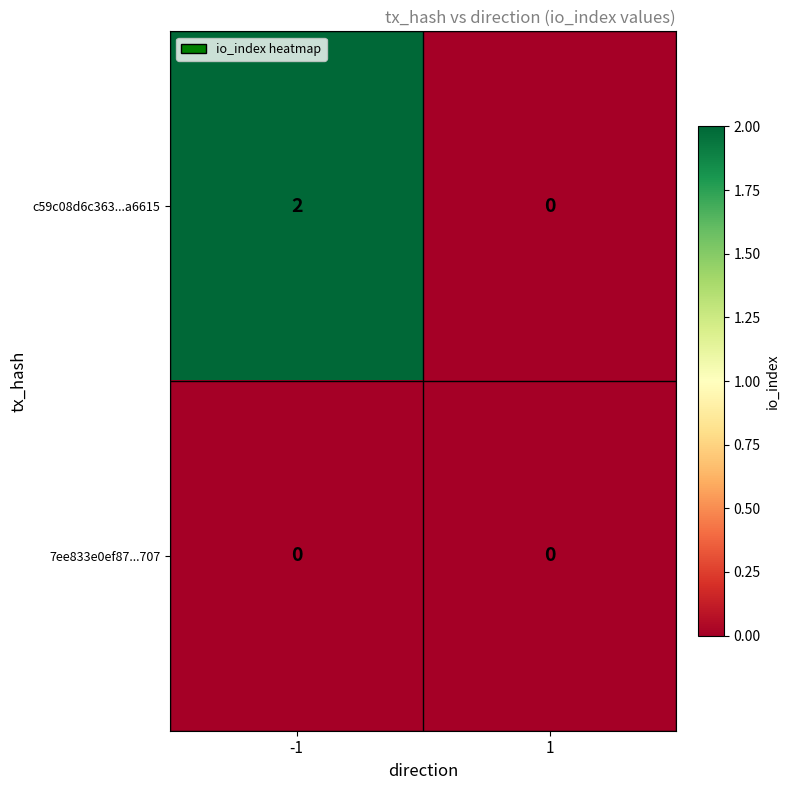

Which series has the largest range (max minus min)?

c59c08d6c363...a6615